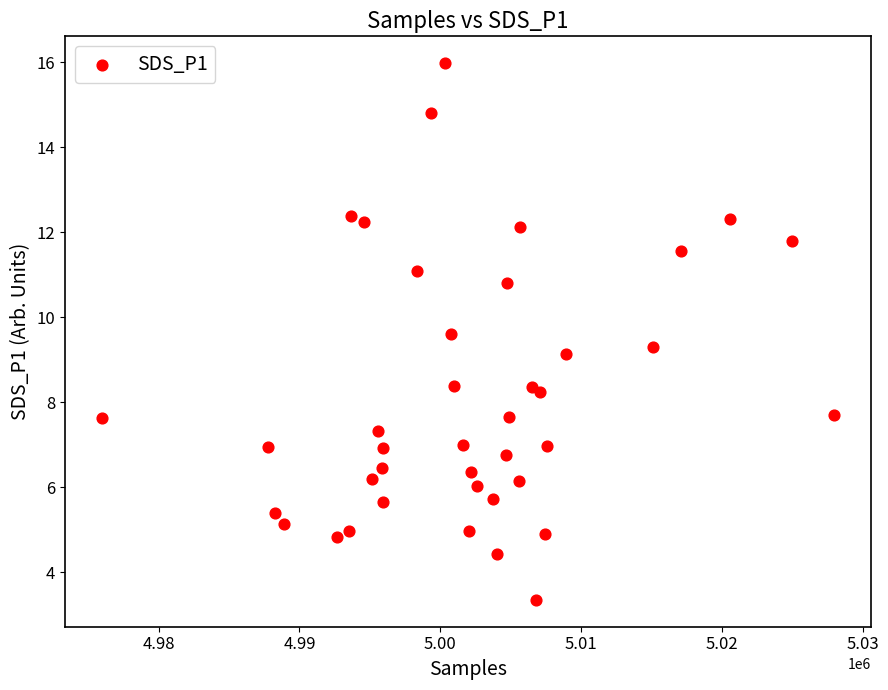

What is the range of X values (max minus min)?

52049.0